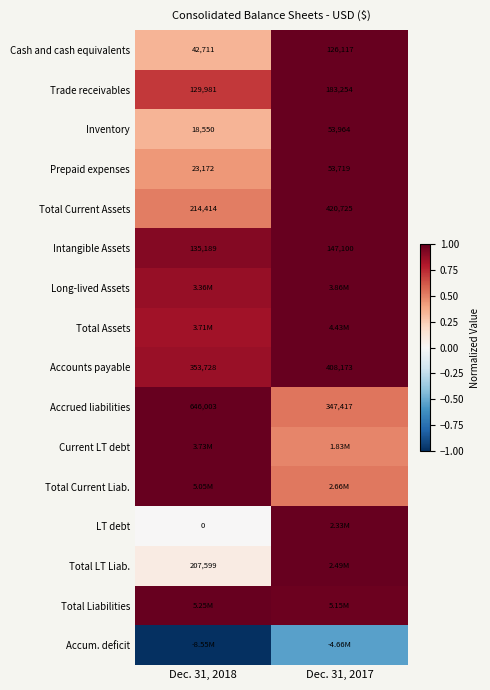

What value does the Prepaid expenses series have at Dec. 31, 2017?

1.0